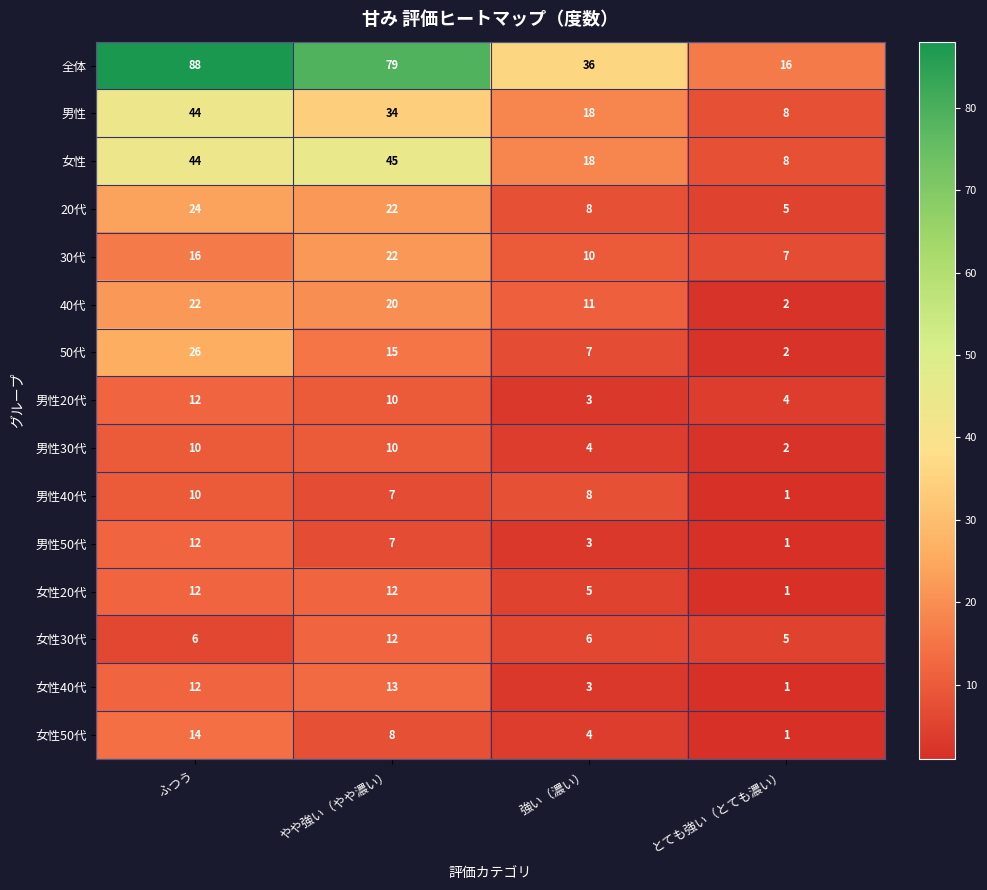

What is the spread (max minus min) of values at ふつう?

82